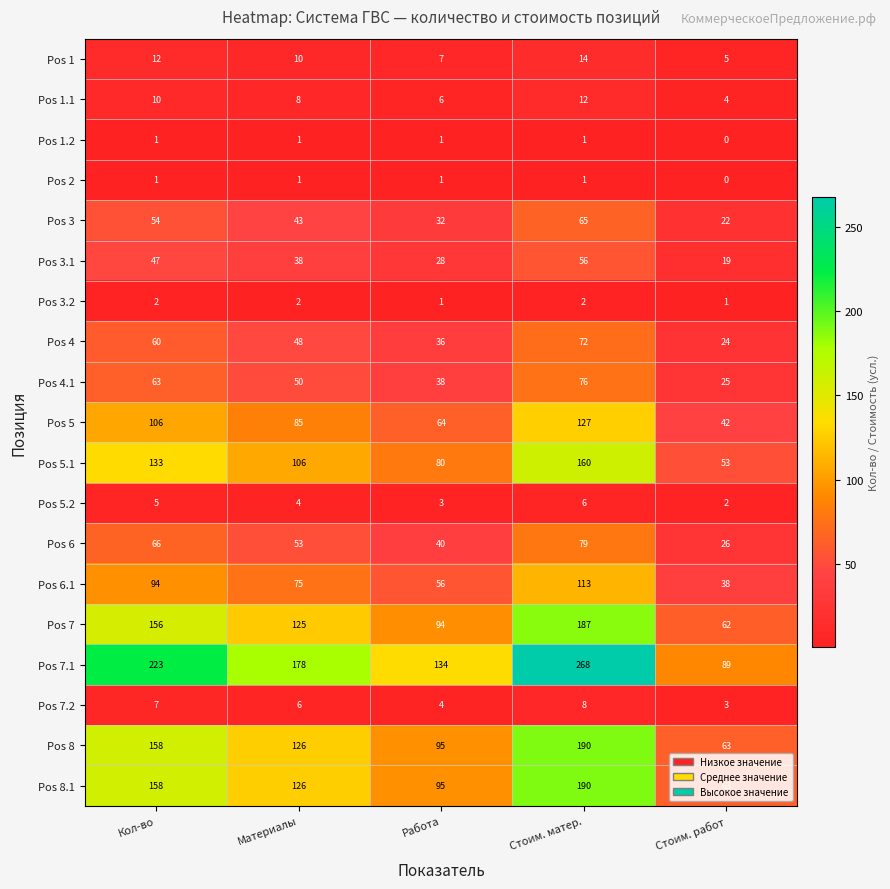

How many Pos 7.2 values are between 4 and 7?

3